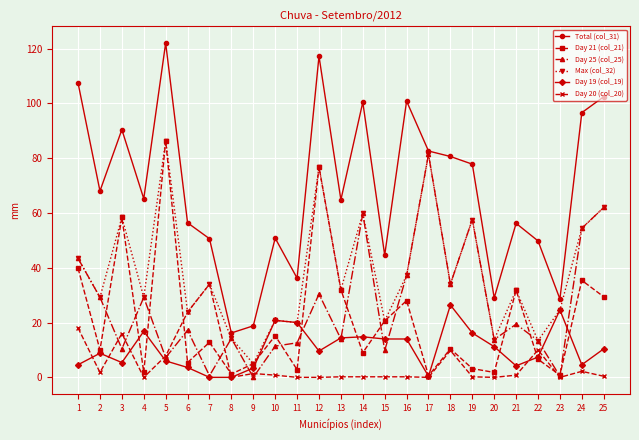

How many interior local valleys does the Day 25 (col_25) series have?

9